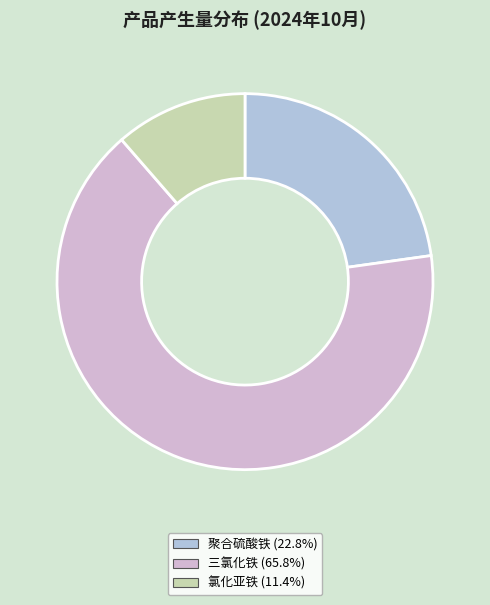

What percentage is the 三氯化铁 slice, to the nearest percent?

66%